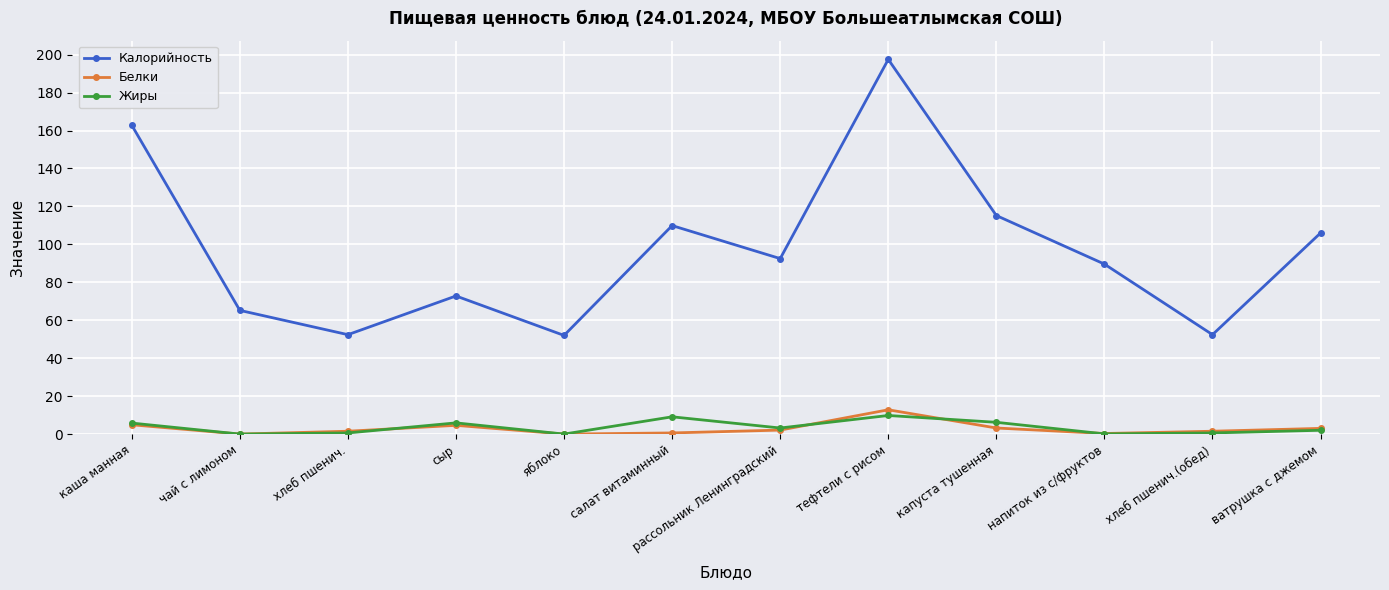

Between каша манная and яблоко, which series saw the biggest shift?

Калорийность